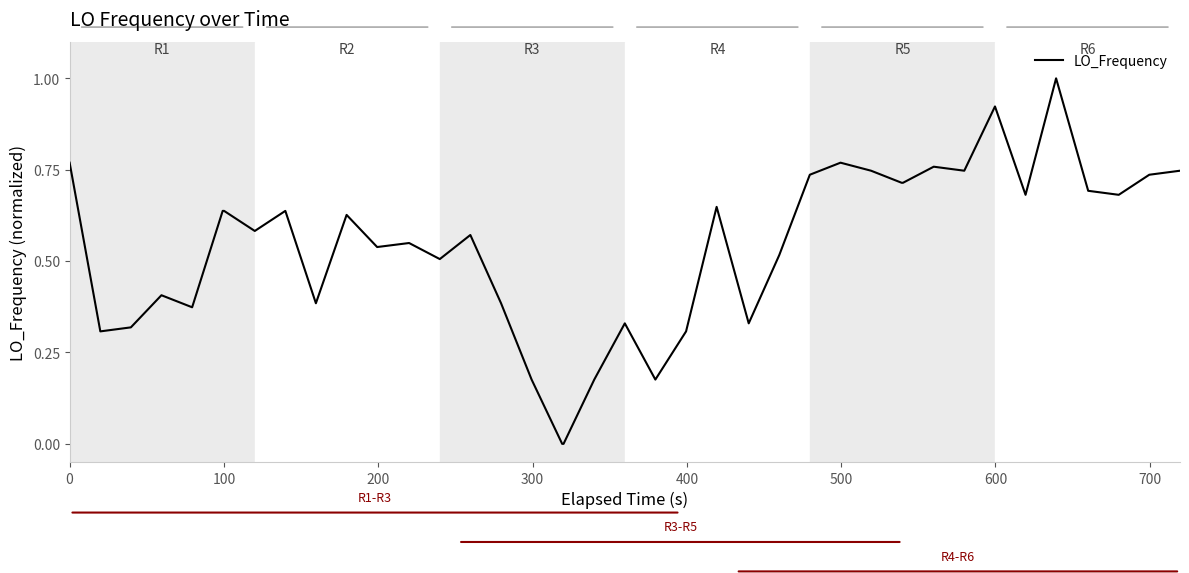

What is the difference between the maximum and minimum values?

1.0